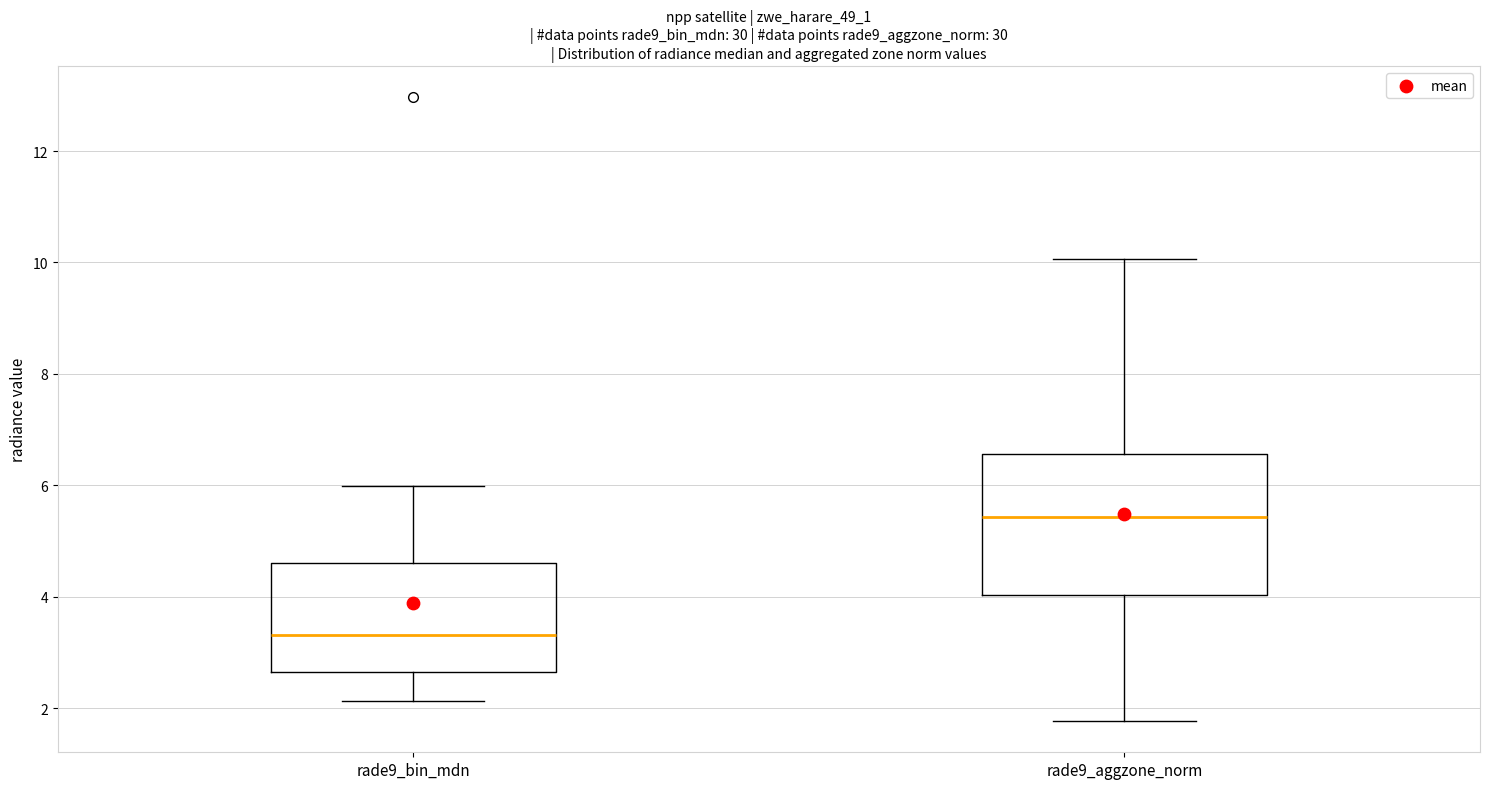

Which box's median line is the lowest?

rade9_bin_mdn